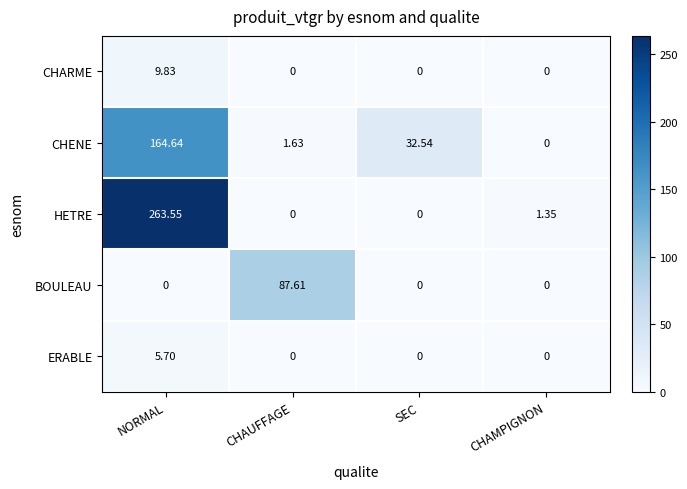

At which category does the chart reach its peak across all series?

NORMAL